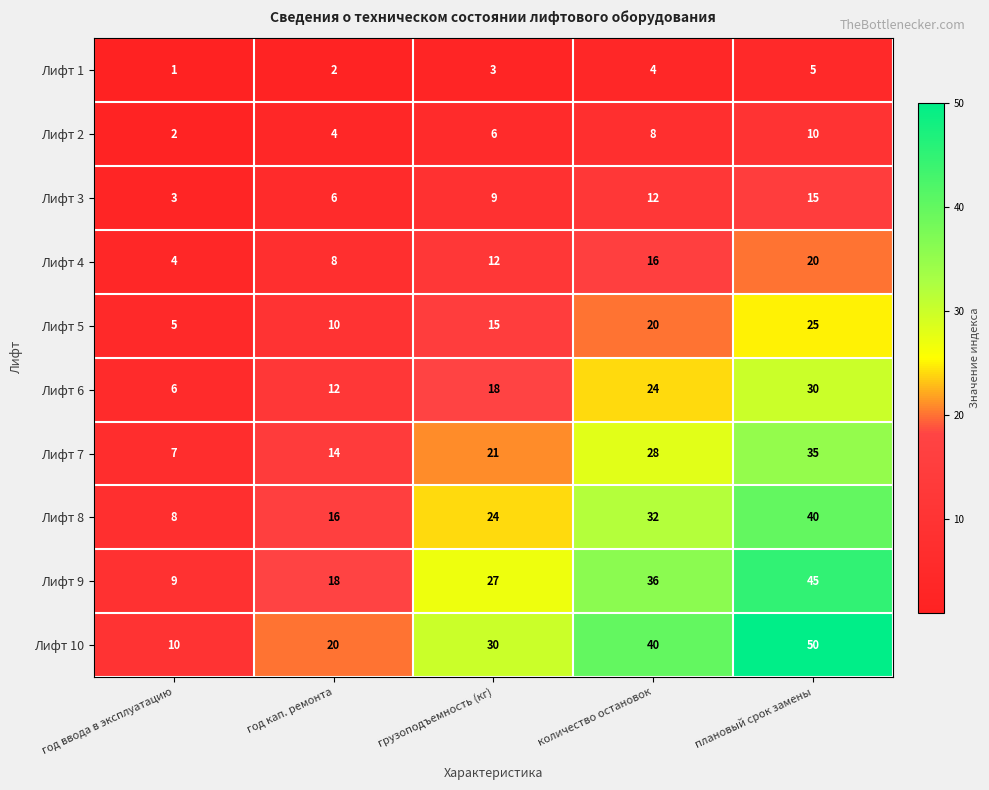

What is the difference between the highest and lowest values at год кап. ремонта?

18